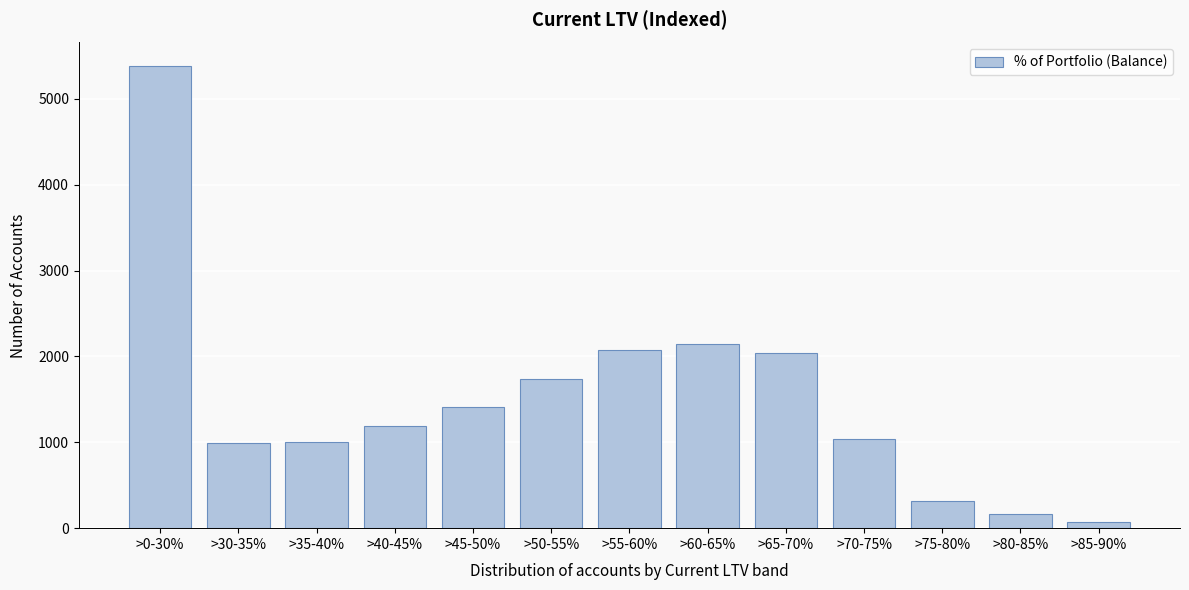

What is the change in value from >55-60% to >80-85%?

-1917